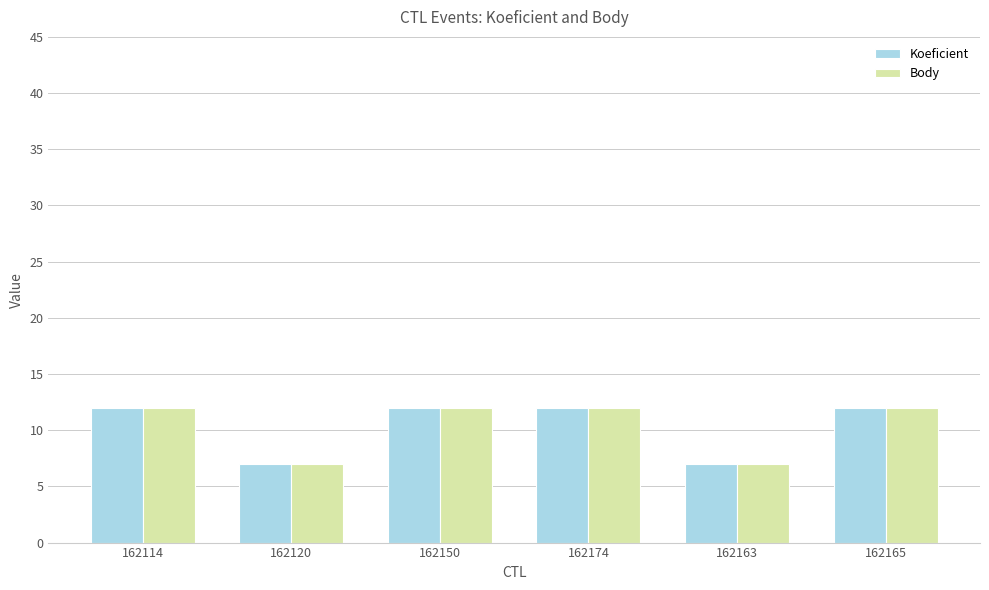

What is the total value across all series at 162150?

24